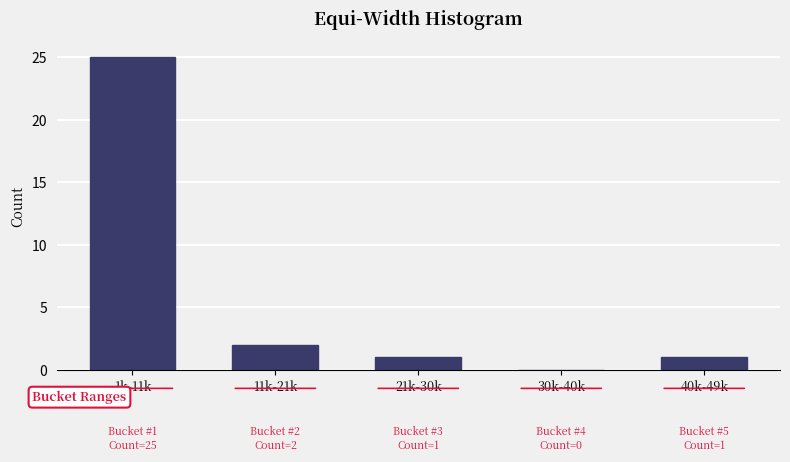

Reading left to right, list all the values displayed in this chart.

1k-11k=25	11k-21k=2	21k-30k=1	30k-40k=0	40k-49k=1